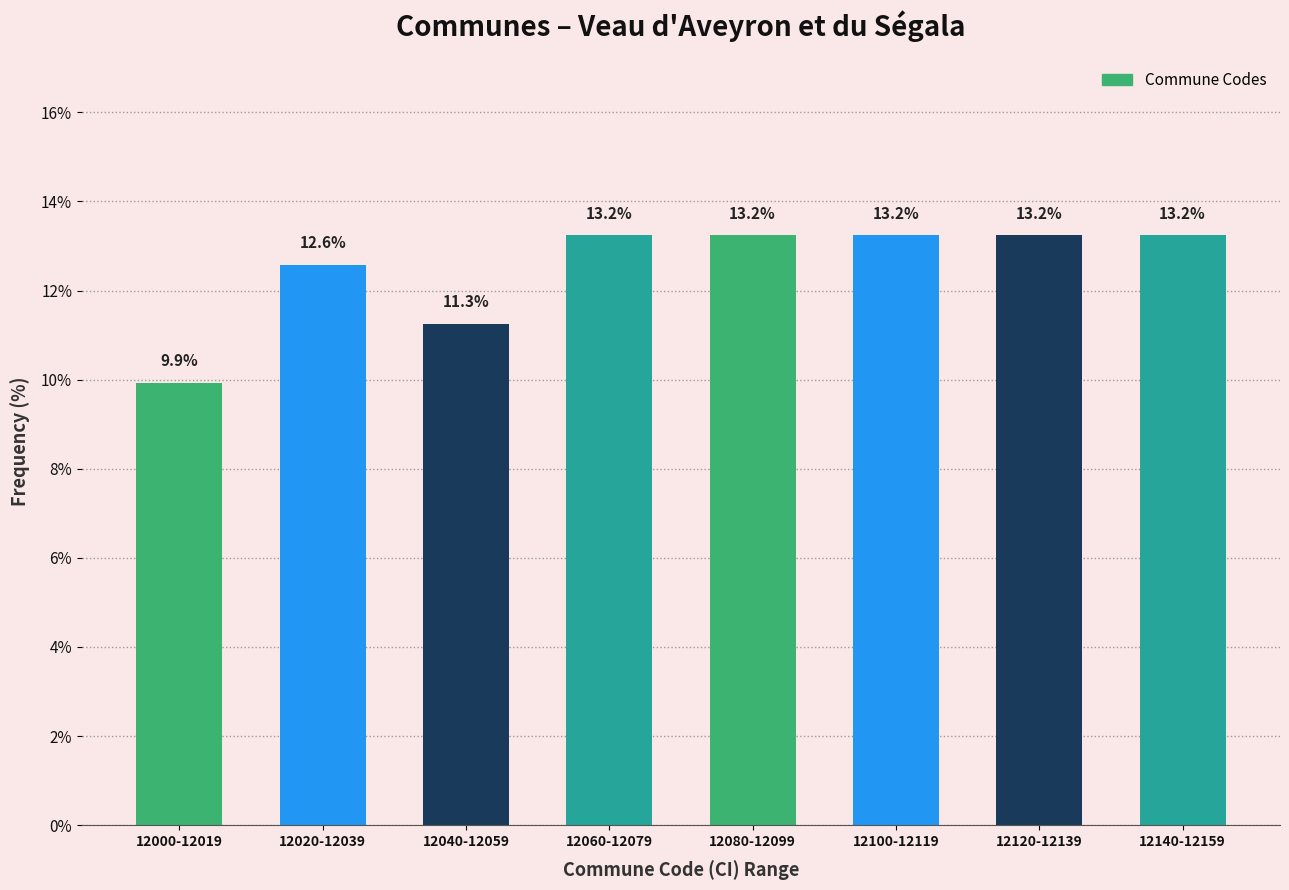

Reading left to right, list all the values displayed in this chart.

9.9	12.6	11.3	13.2	13.2	13.2	13.2	13.2